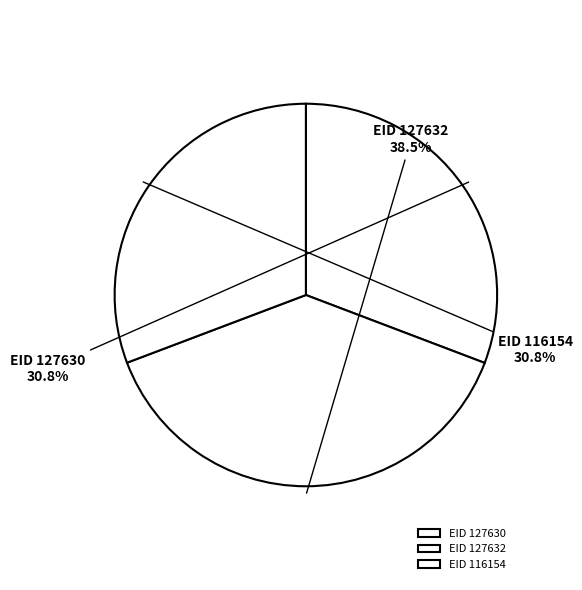

Which slice is the largest?

EID 127632